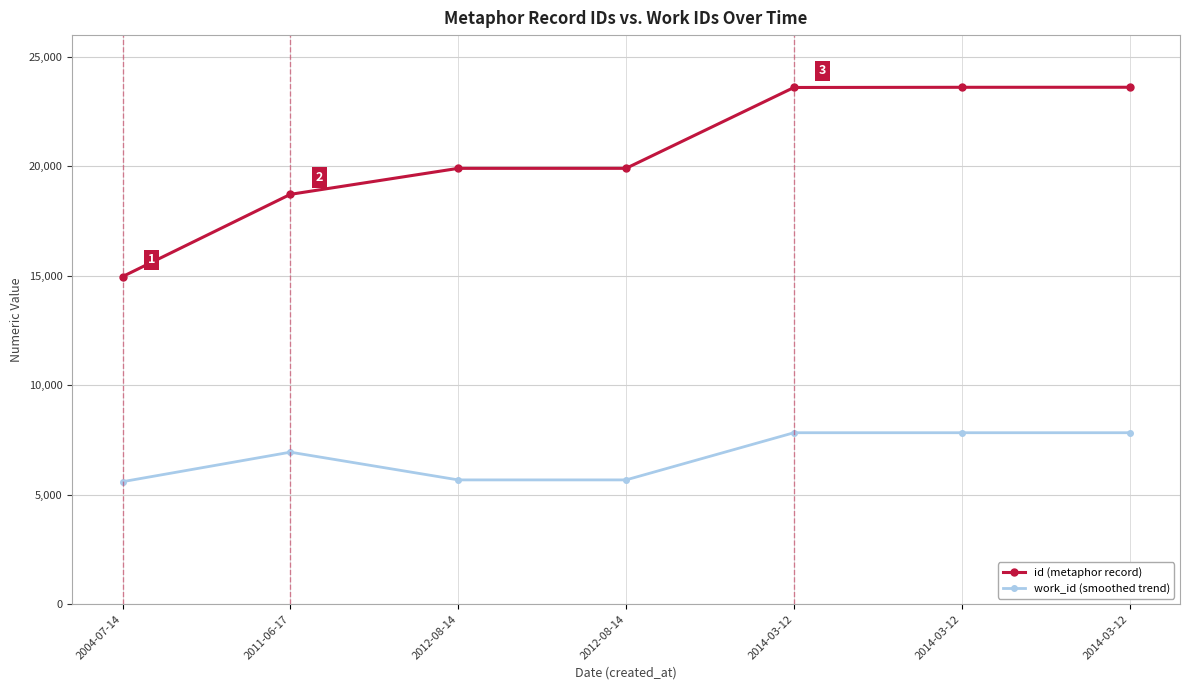

True or false: id (metaphor record) and work_id (smoothed trend) cross at least once.

False